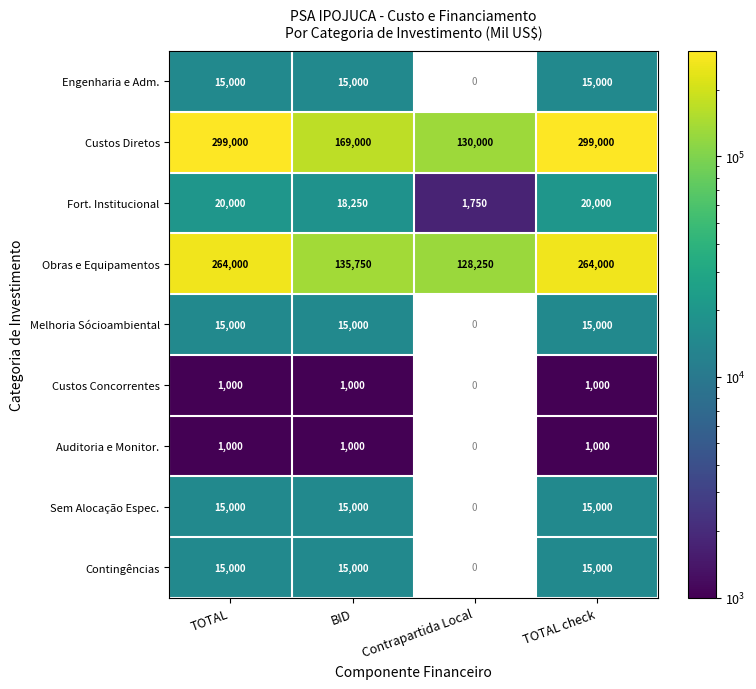

True or false: Fort. Institucional has a value of 34342 at TOTAL.

False